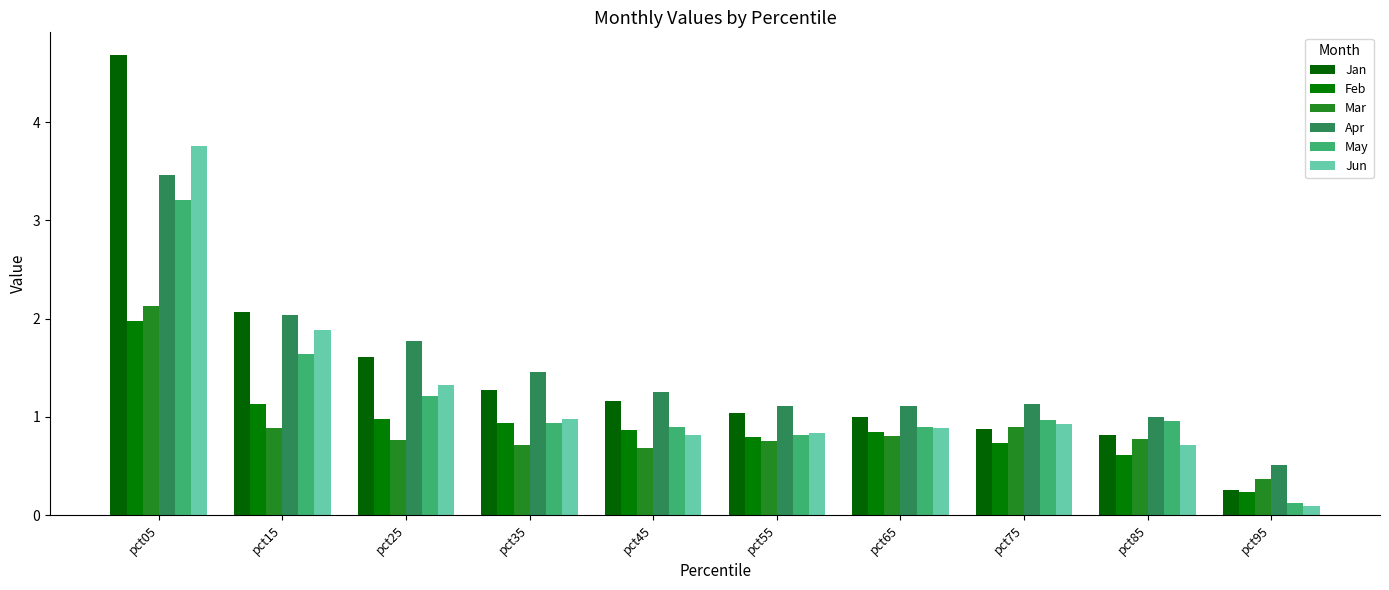

At which category is the sum across all series the highest?

pct05